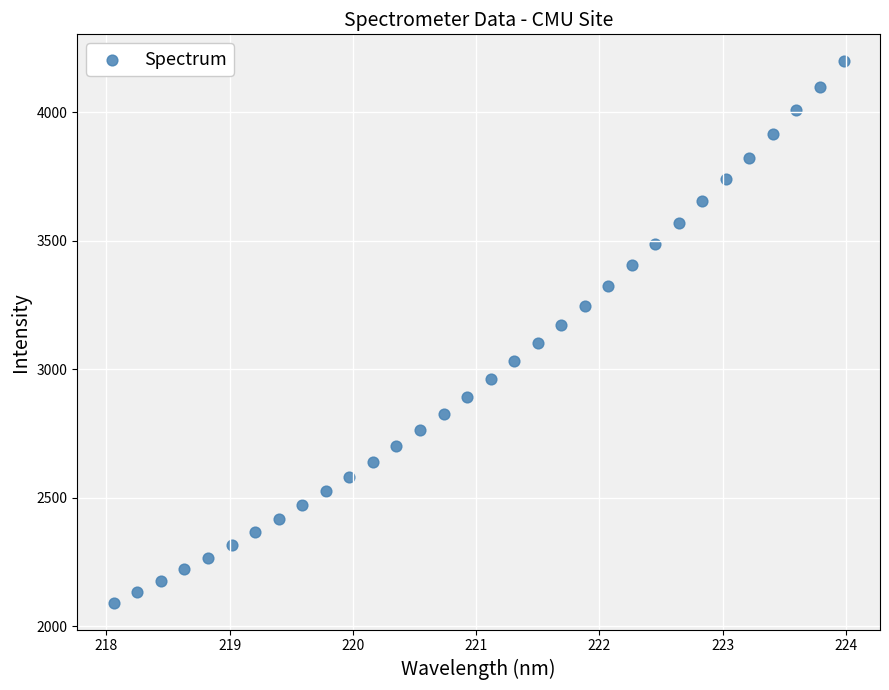

What is the range of Y values (max minus min)?

2105.8